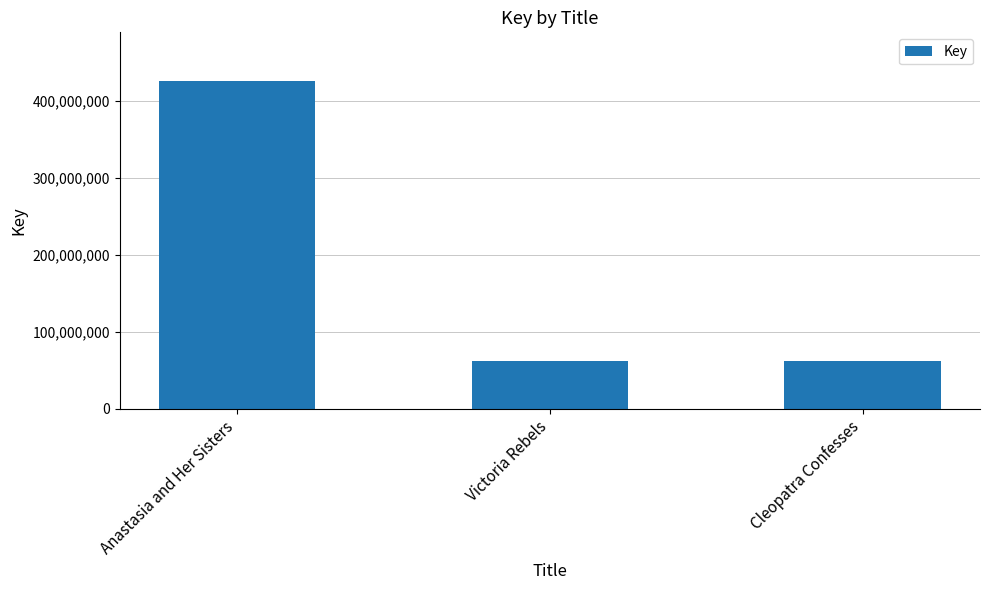

What position from the right is Cleopatra Confesses?

1